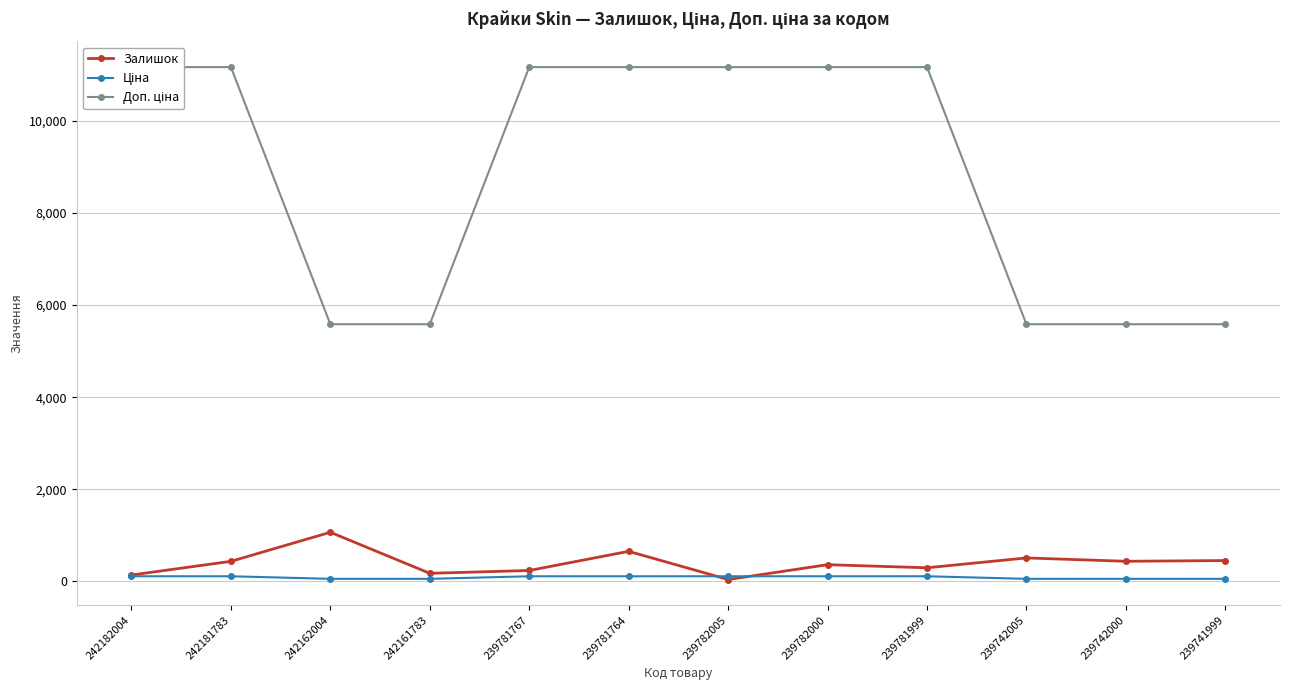

True or false: Доп. ціна and Ціна intersect in this chart.

False